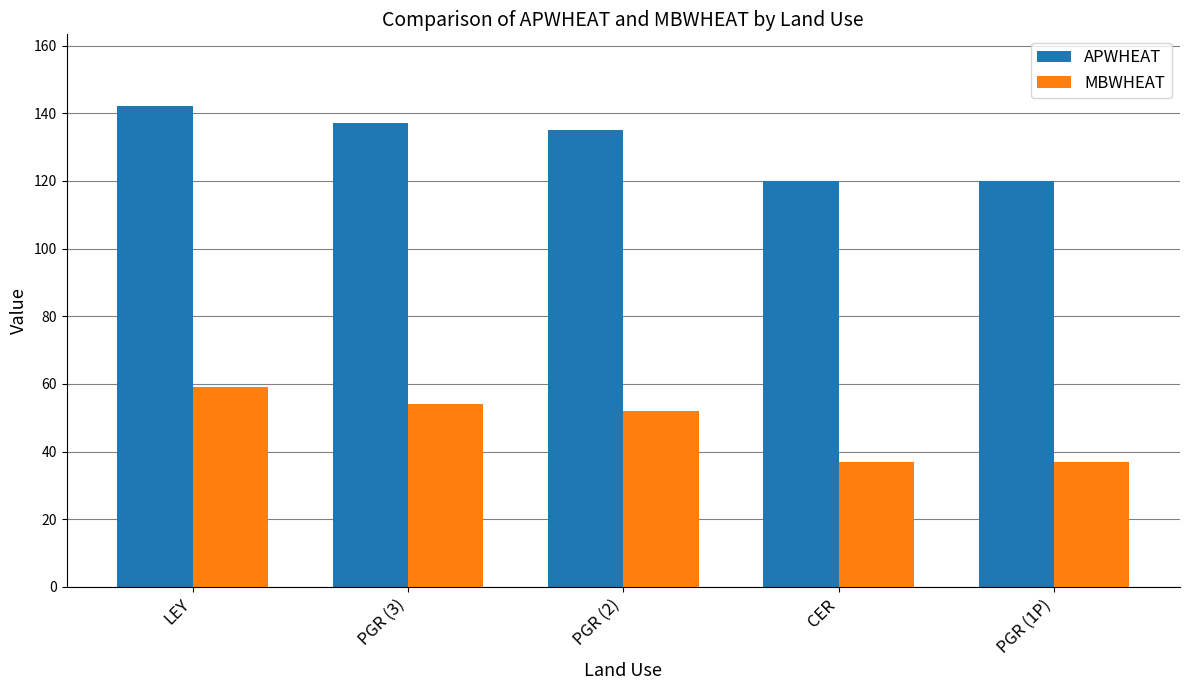

Which category has the highest value in the MBWHEAT series?

LEY